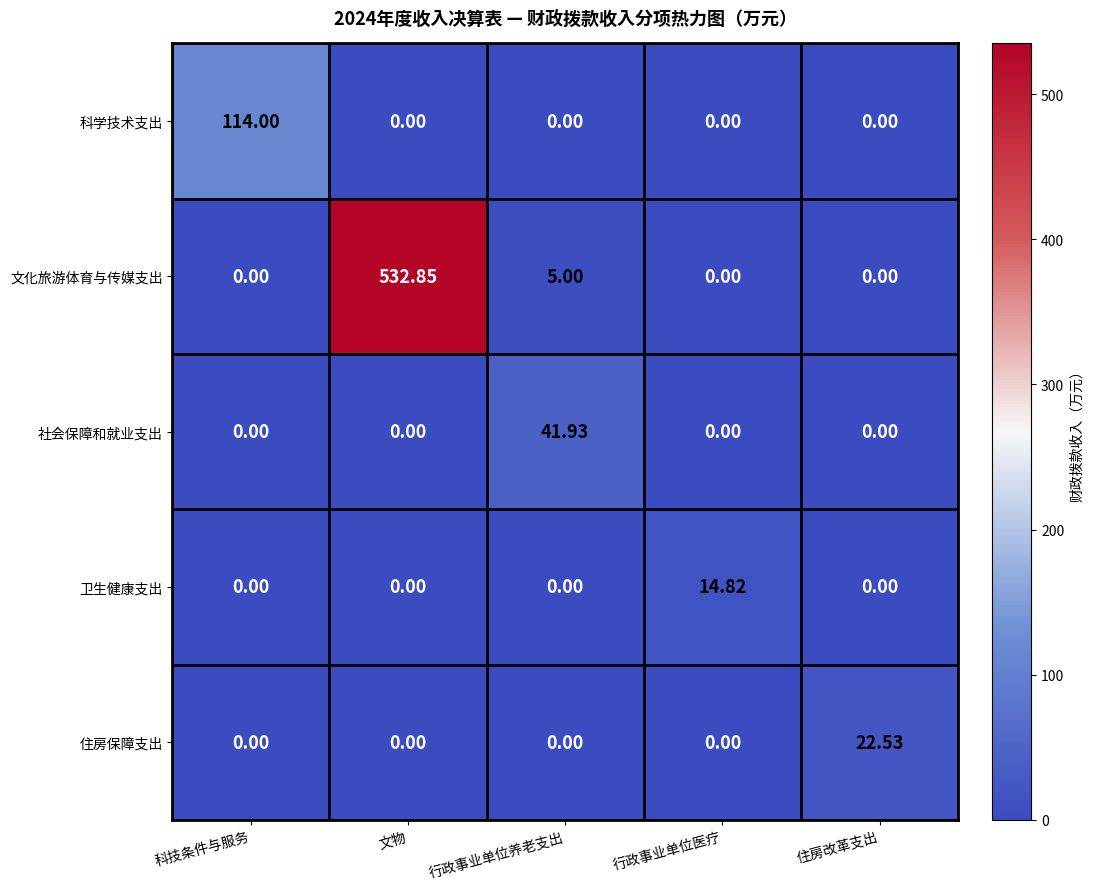

At which label does 文化旅游体育与传媒支出 reach its peak?

文物